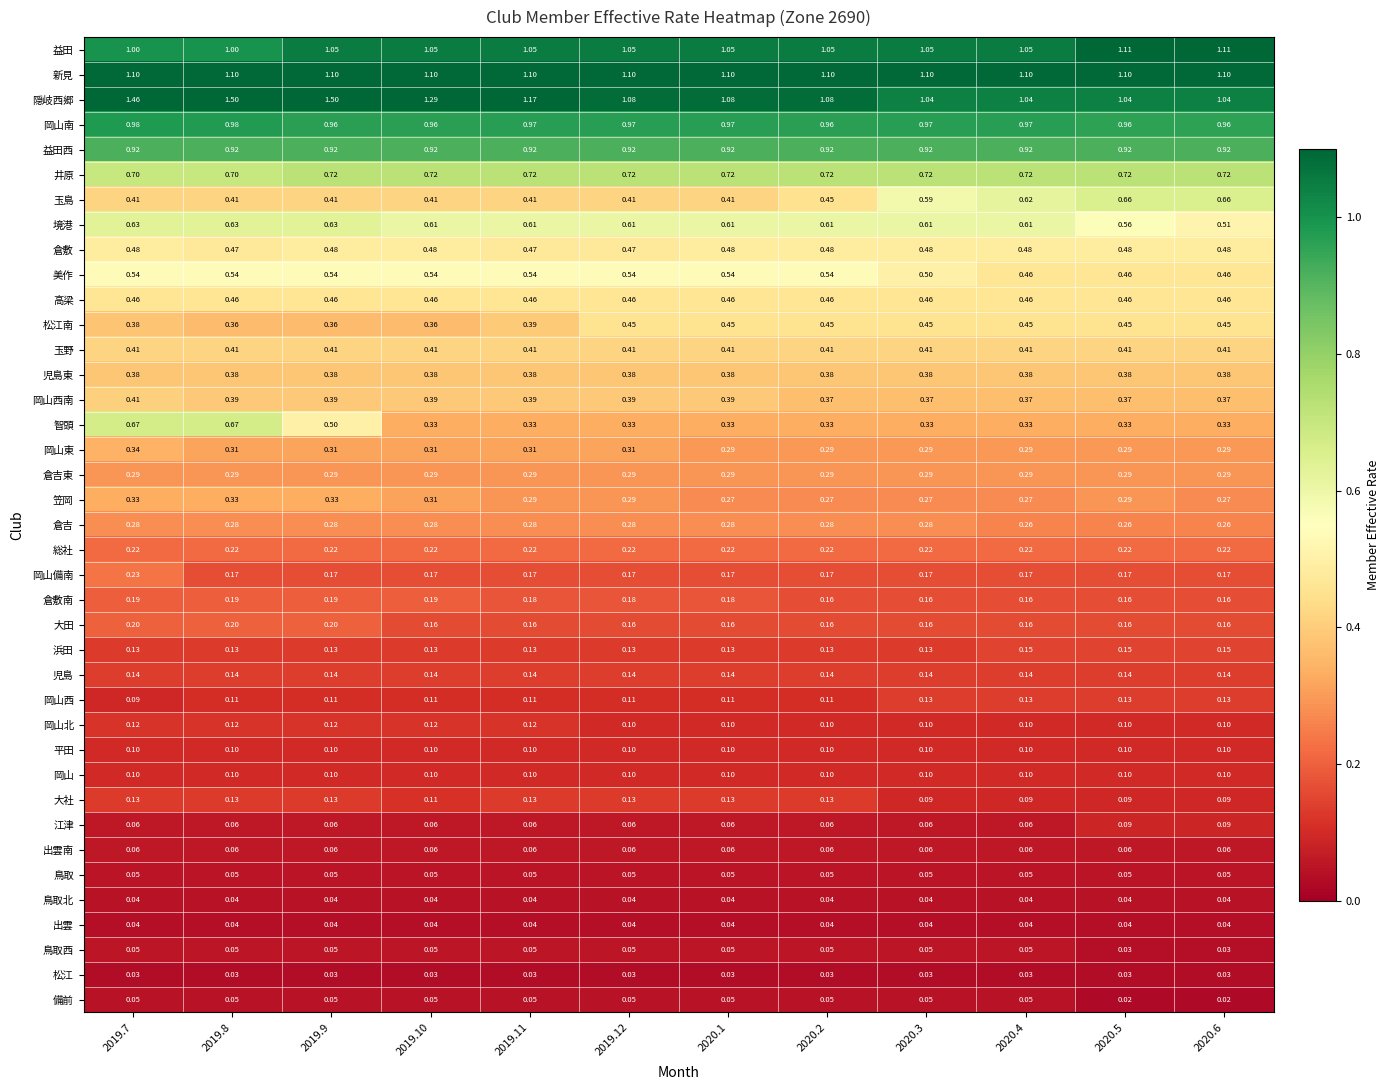

How many data points does each series have?

12